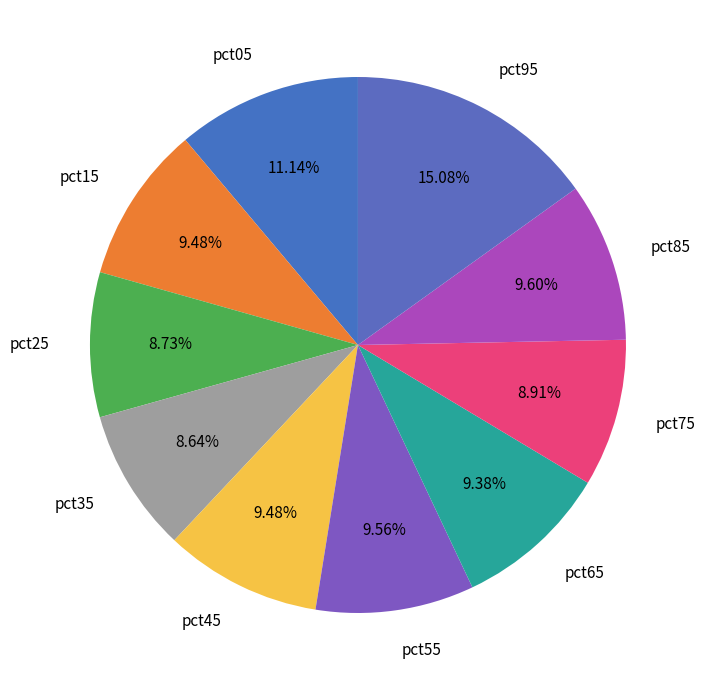

Does pct65 account for over 50% of the chart?

No